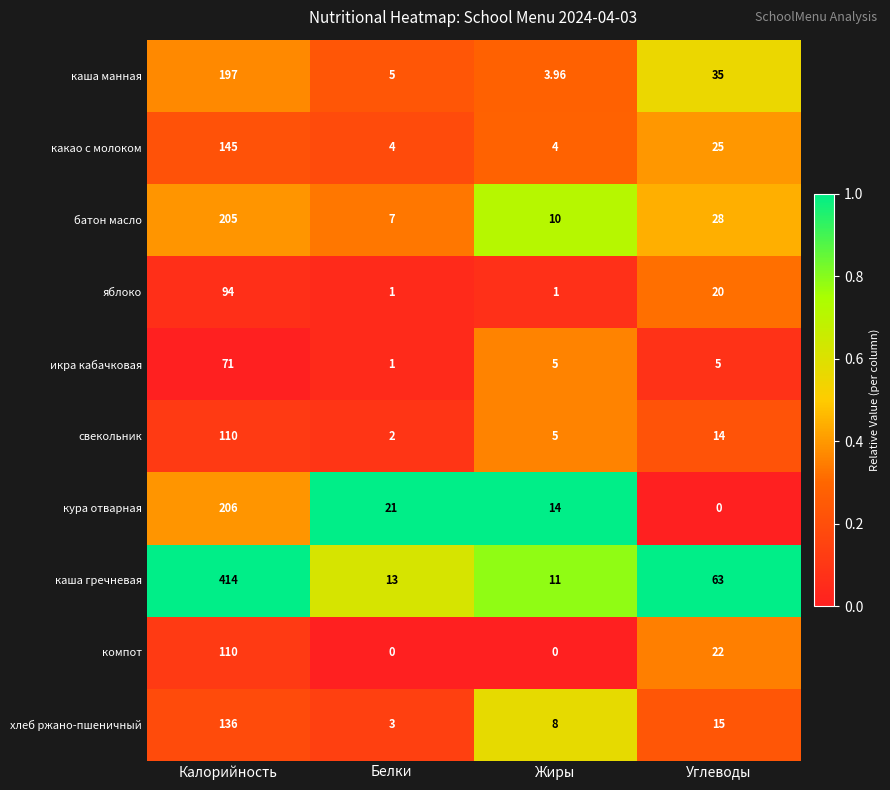

Which series has the largest total across all categories?

каша гречневая